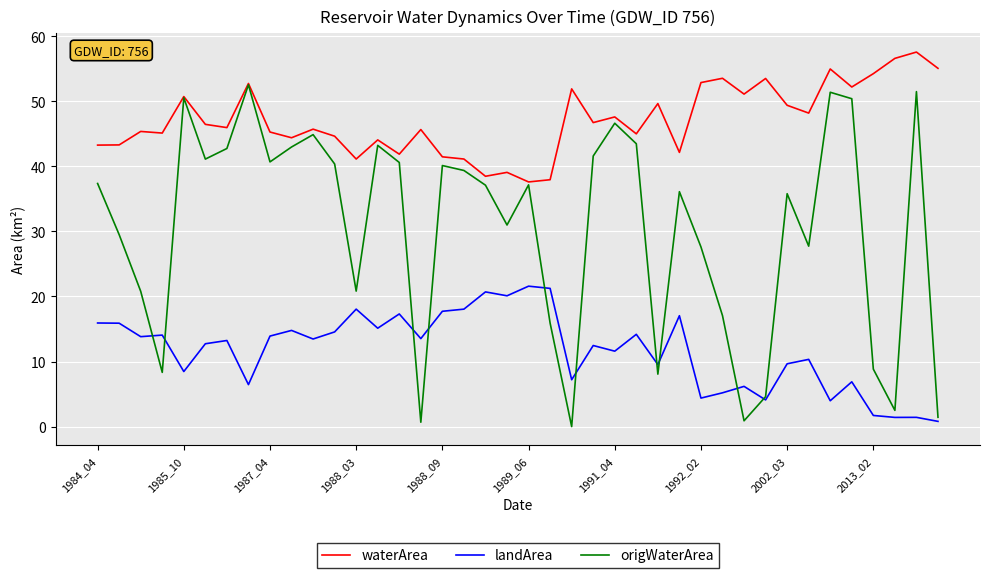

Rank the series by their maximum value, from lowest to highest.

landArea, origWaterArea, waterArea